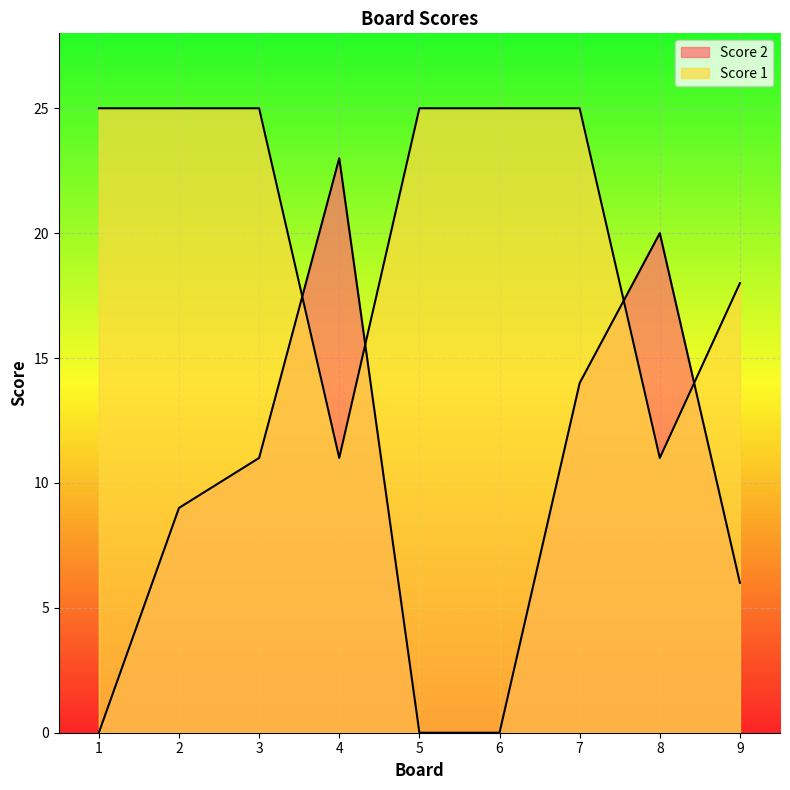

How many interior local valleys does the Score 1 series have?

2